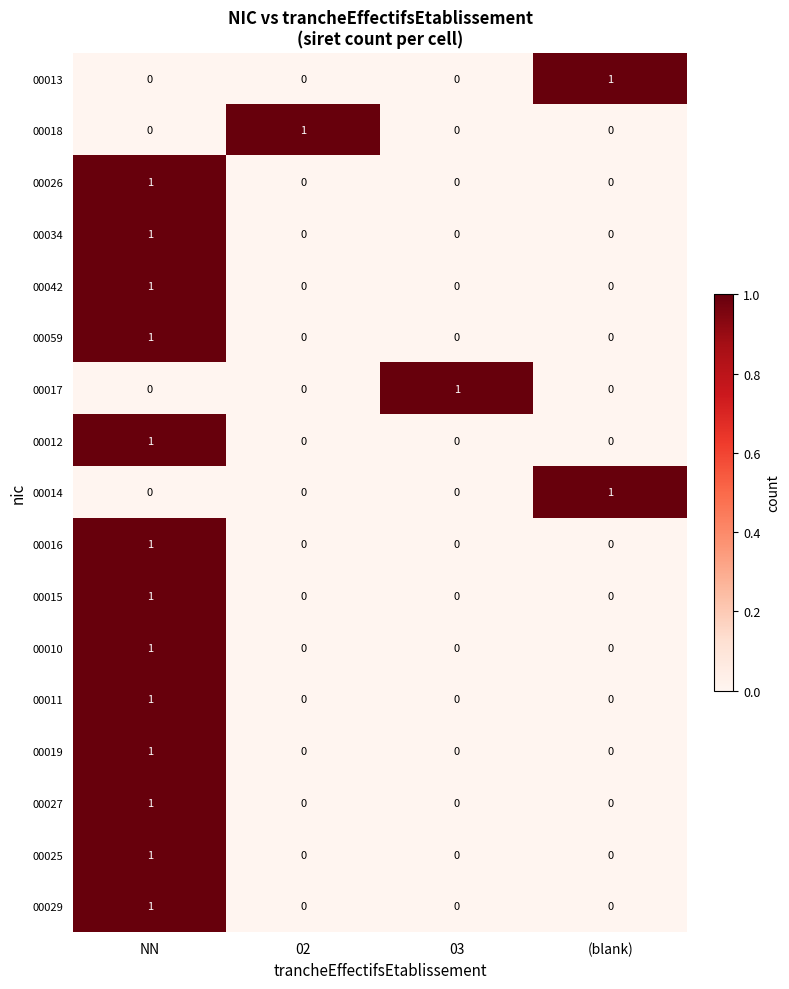

Count the 00027 values in the range 0 to 1.

4